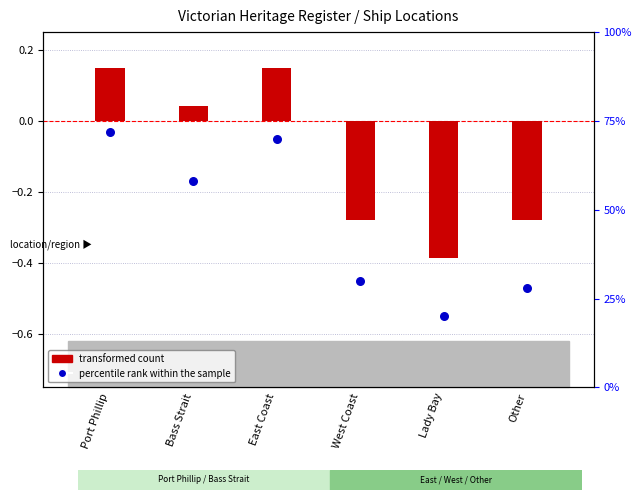

Which series contains the lowest Y value?

transformed count